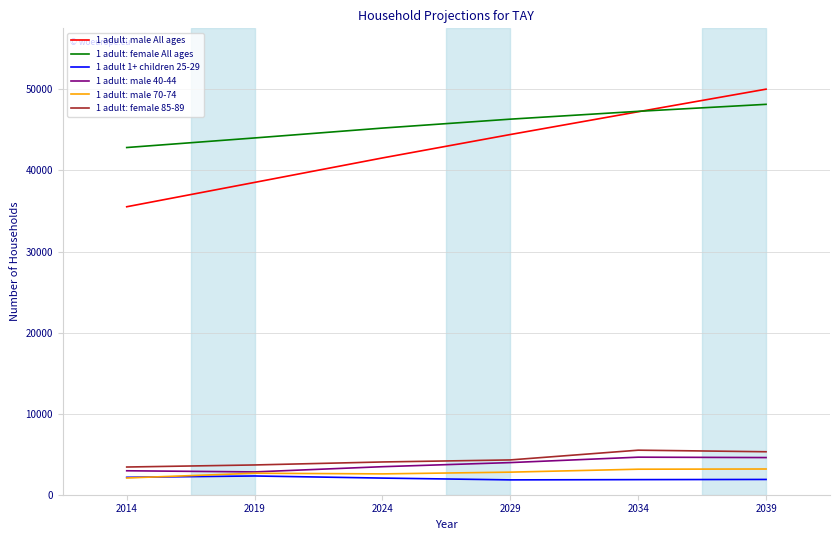

List the labels in order of 1 adult: male All ages value, largest first.

2039, 2034, 2029, 2024, 2019, 2014